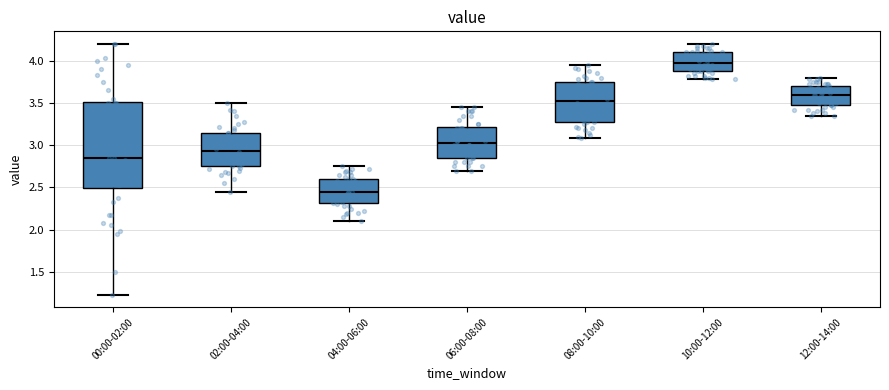

Reading left to right, read every box against the y-axis: the position of its median line, the range the box covers, and the ends of its whiskers. The values are not printed on the chart, so give them approximately, as read against the axis.

00:00-02:00: median 2.85, box 2.50 to 3.50, whiskers 1.25 to 4.20
02:00-04:00: median 2.95, box 2.75 to 3.15, whiskers 2.45 to 3.50
04:00-06:00: median 2.45, box 2.30 to 2.60, whiskers 2.10 to 2.75
06:00-08:00: median 3.05, box 2.85 to 3.20, whiskers 2.70 to 3.45
08:00-10:00: median 3.55, box 3.30 to 3.75, whiskers 3.10 to 3.95
10:00-12:00: median 4.00, box 3.90 to 4.10, whiskers 3.80 to 4.20
12:00-14:00: median 3.60, box 3.45 to 3.70, whiskers 3.35 to 3.80